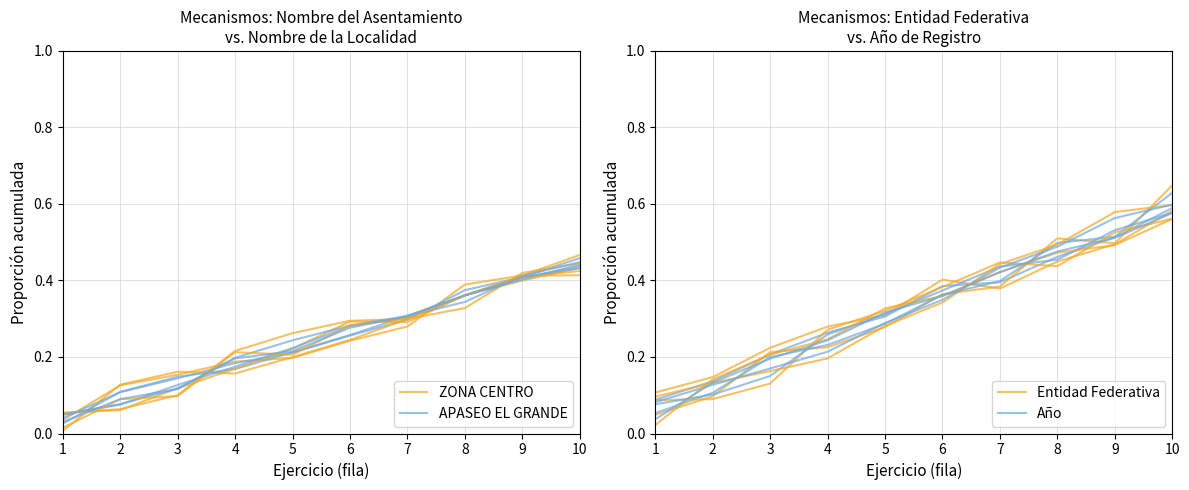

Which category has the highest value in the Año series?

10